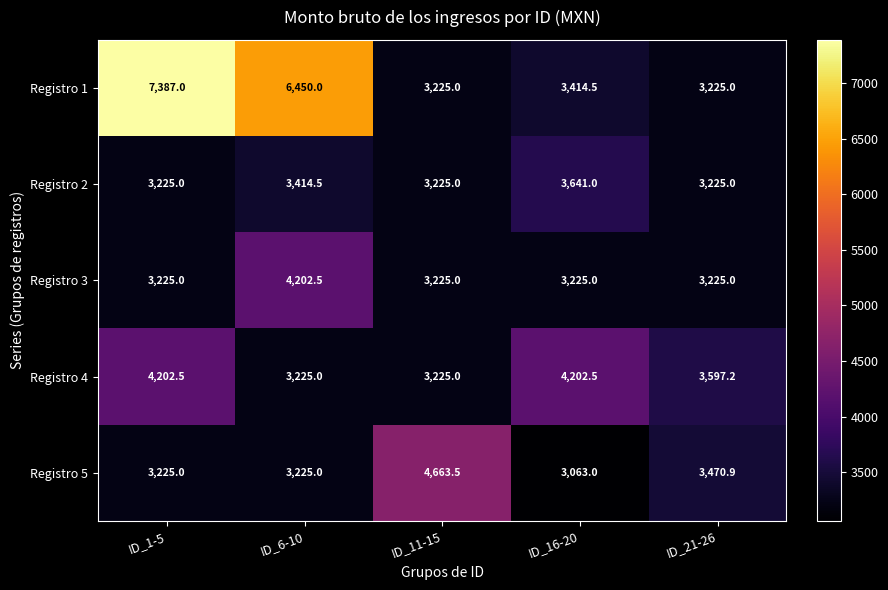

What is the spread (max minus min) of values at ID_16-20?

1139.5